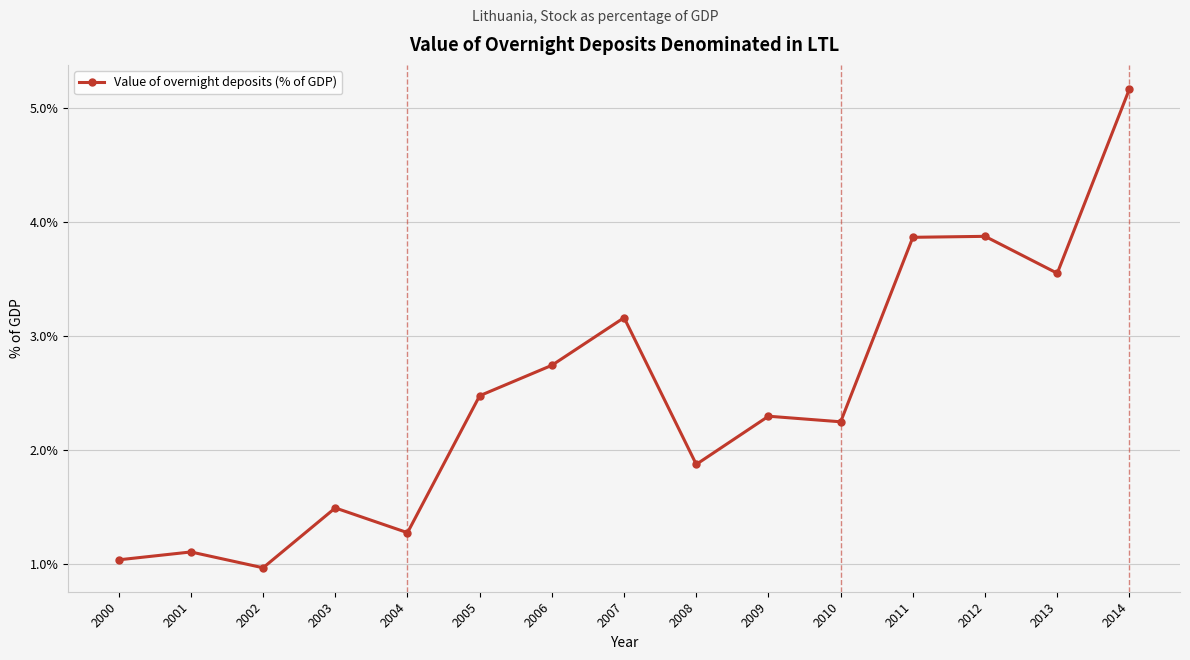

True or false: the data shows 5.2 at 2014.

True